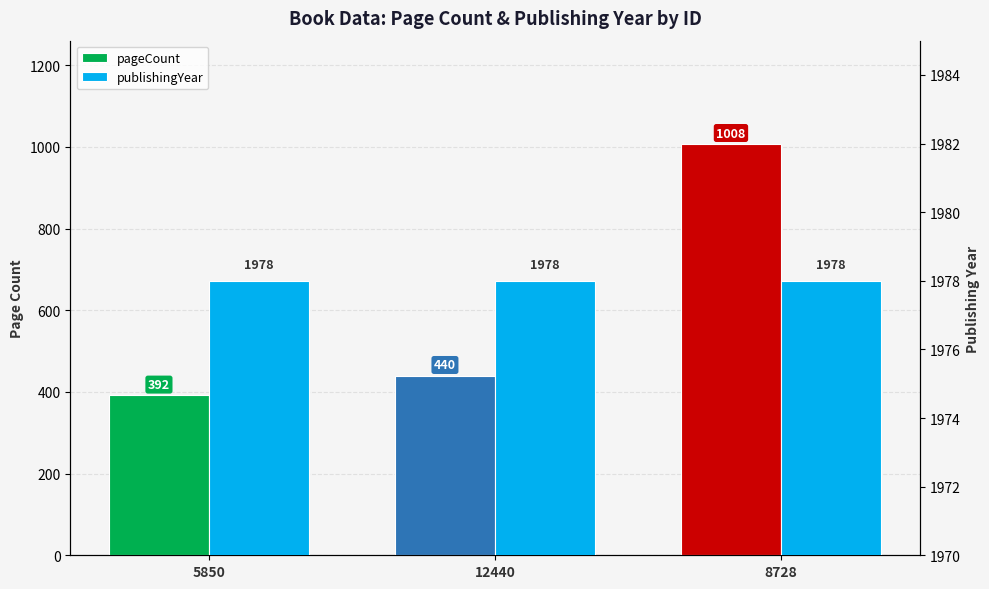

At which category is the sum across all series the highest?

8728